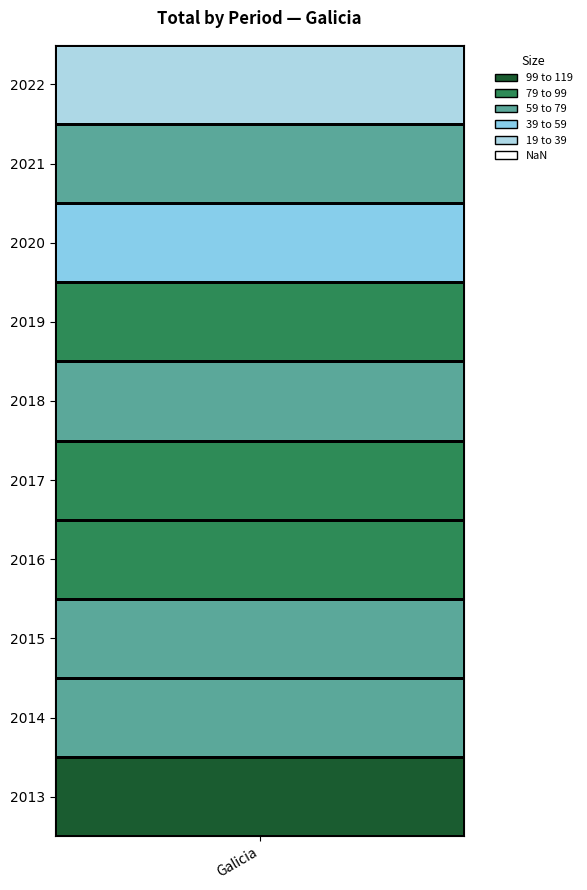

Where is the data nearest to the value 69?

2021